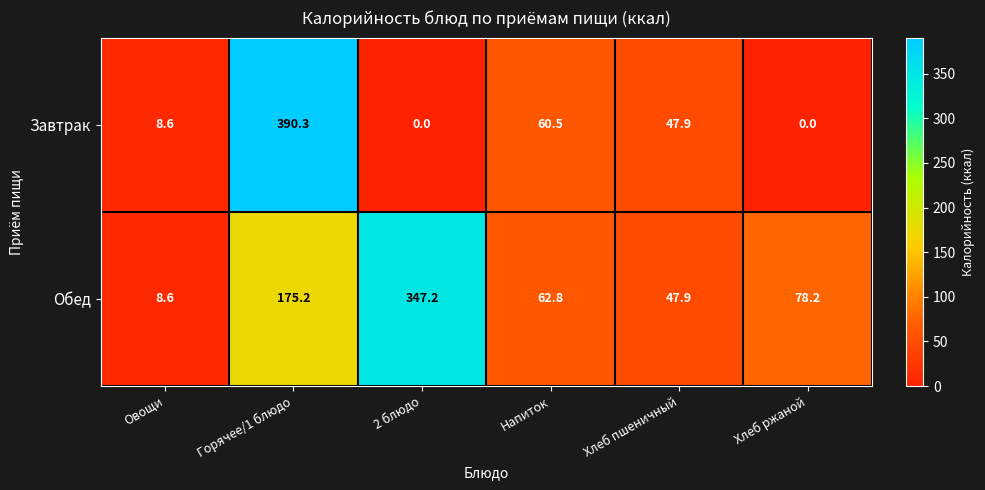

Is it true that Обед equals 236.9 at 2 блюдо?

False